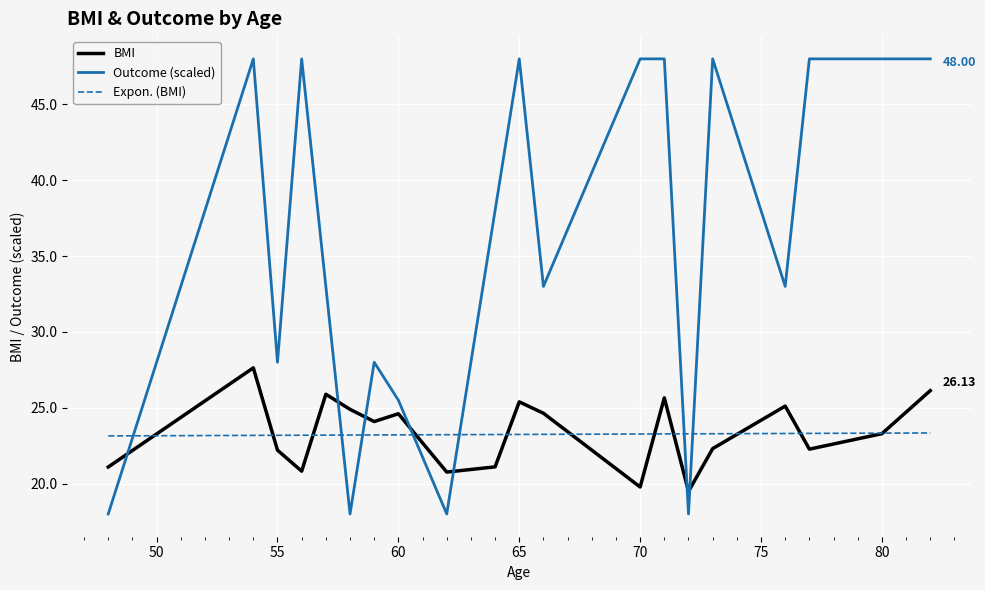

Which series has the largest range (max minus min)?

Outcome (scaled)